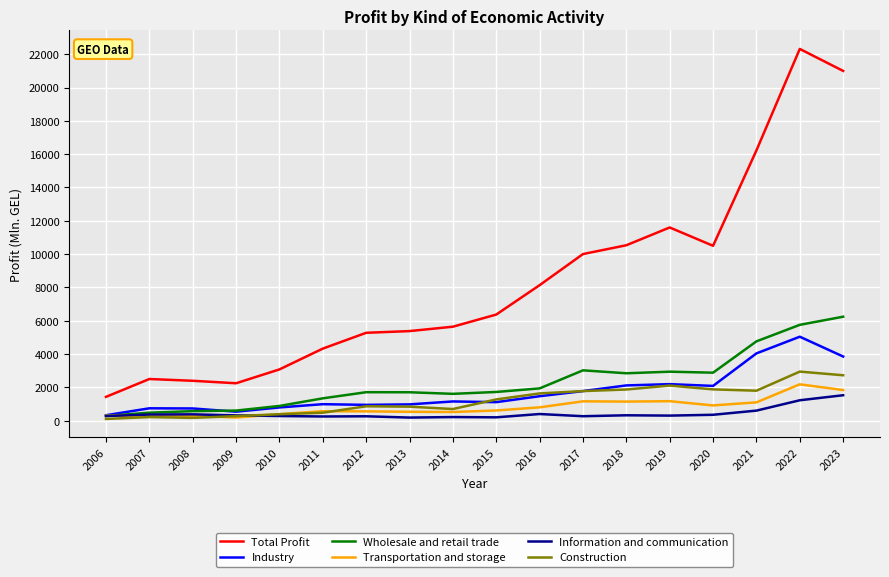

Which series has the largest total across all categories?

Total Profit